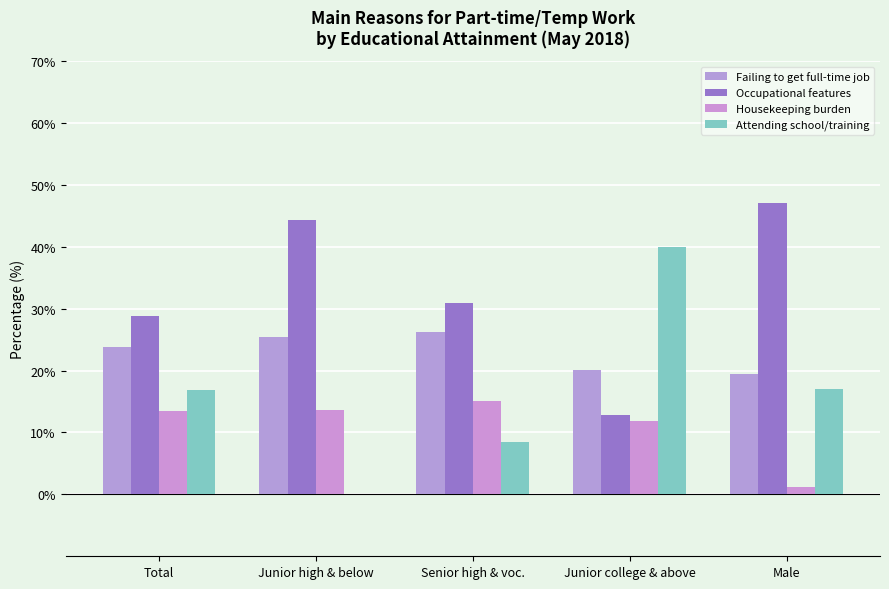

How many groups of bars are there?

5